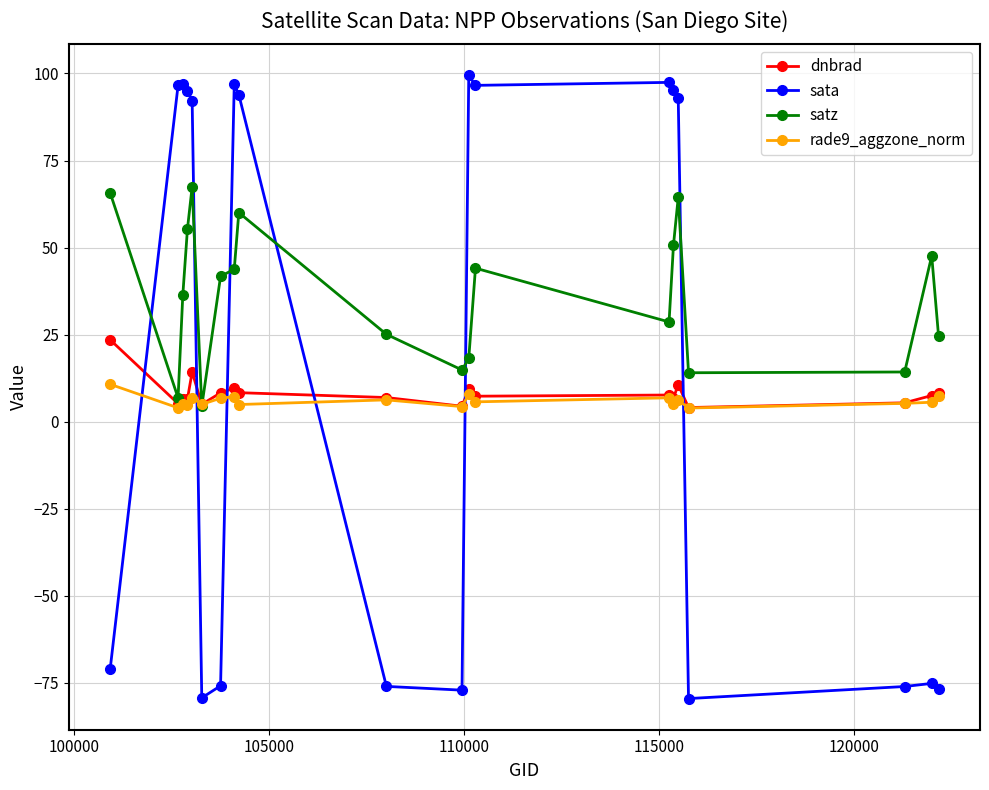

In satz, how many points are lower than both neighbors (excluding endpoints)?

5